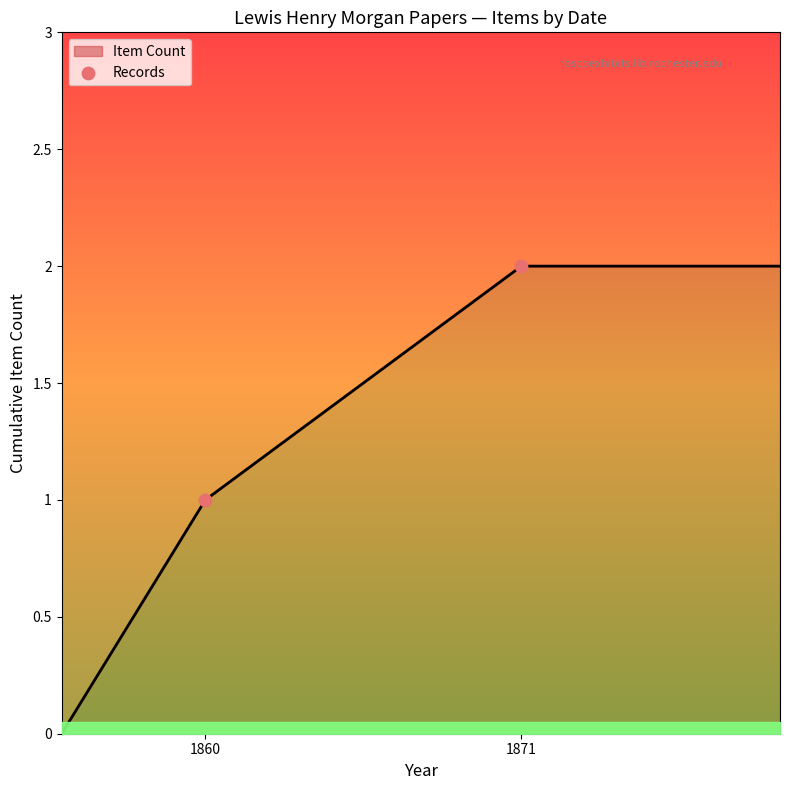

Which has a higher value, 1860 or 1871?

1871